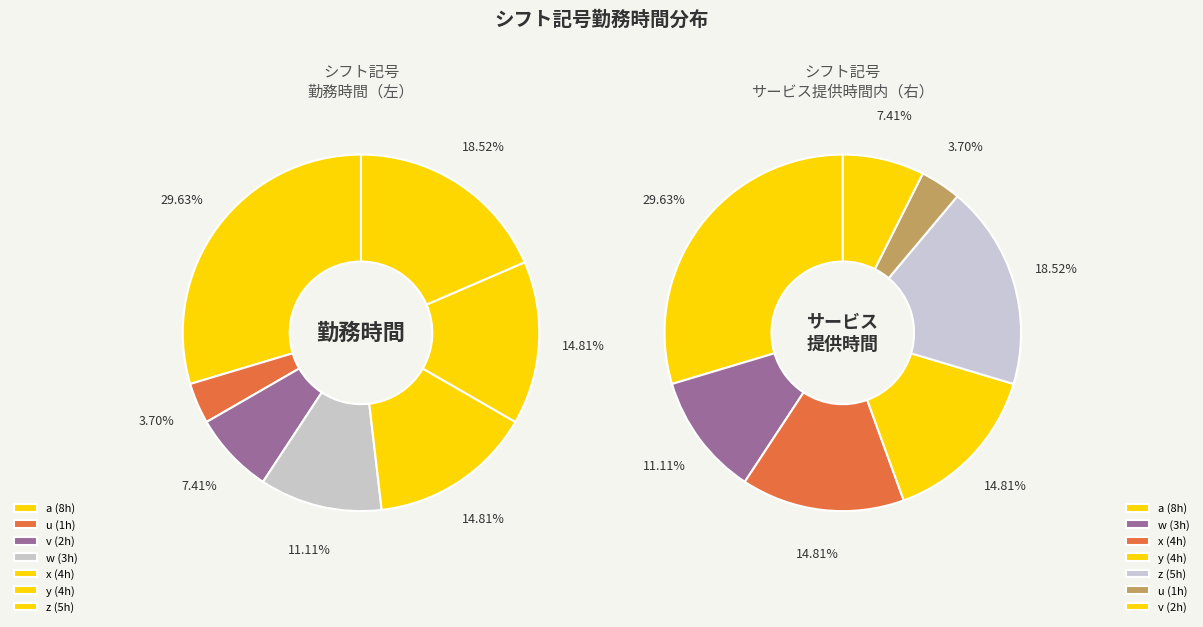

Which has a higher value, y or v?

y